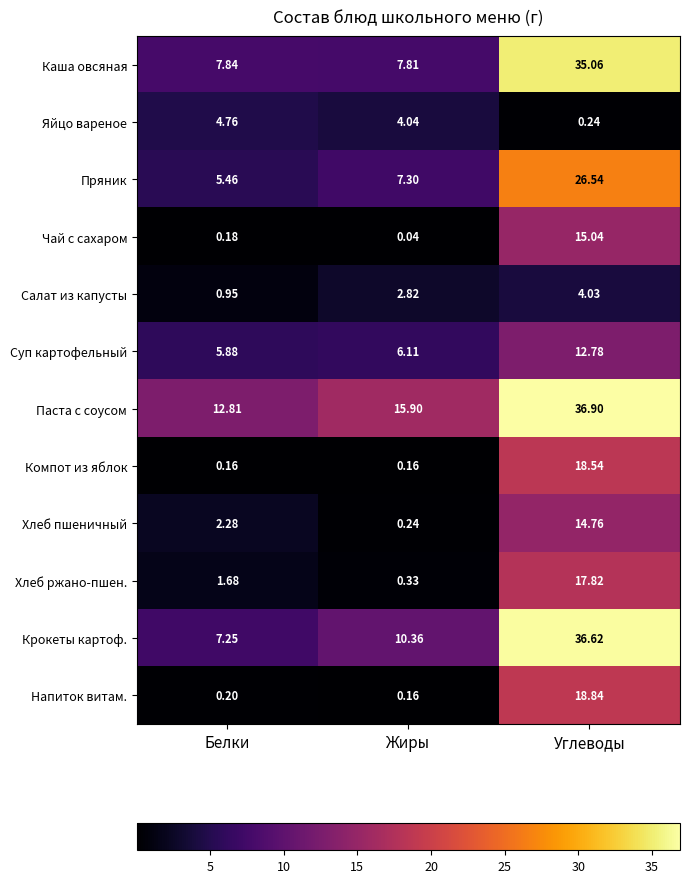

Rank the categories by Каша овсяная value from highest to lowest.

Углеводы, Белки, Жиры